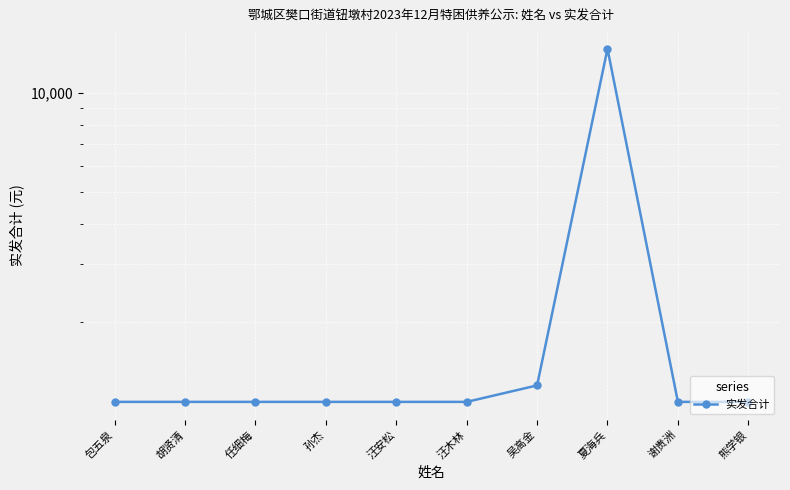

The chart shows a value of 283 at 孙杰. True or false?

False